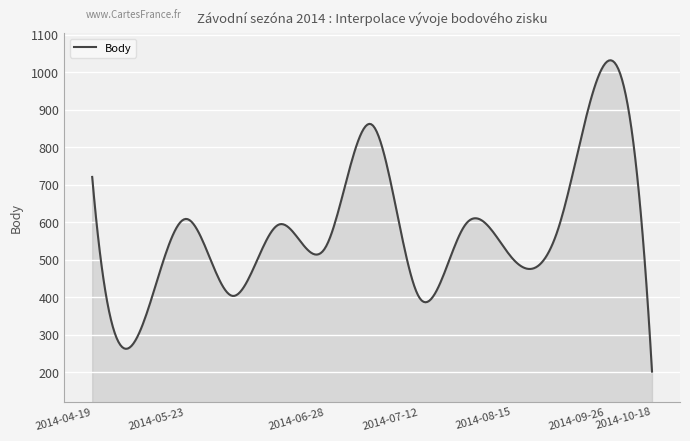

What is the maximum value shown in the chart?

1032.0